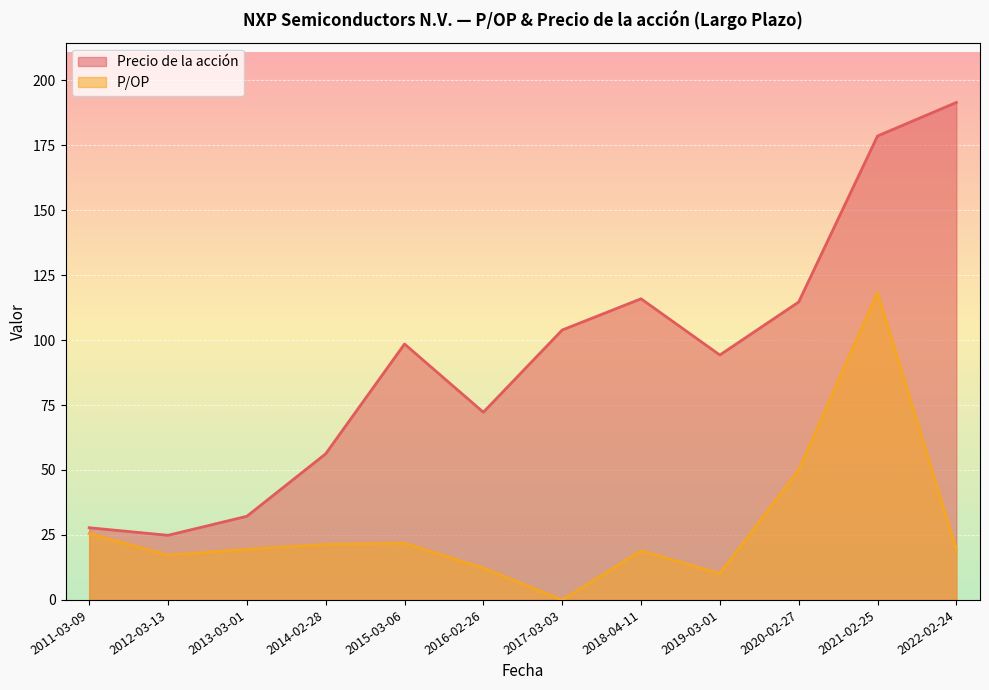

True or false: Precio de la acción and P/OP cross at least once.

False